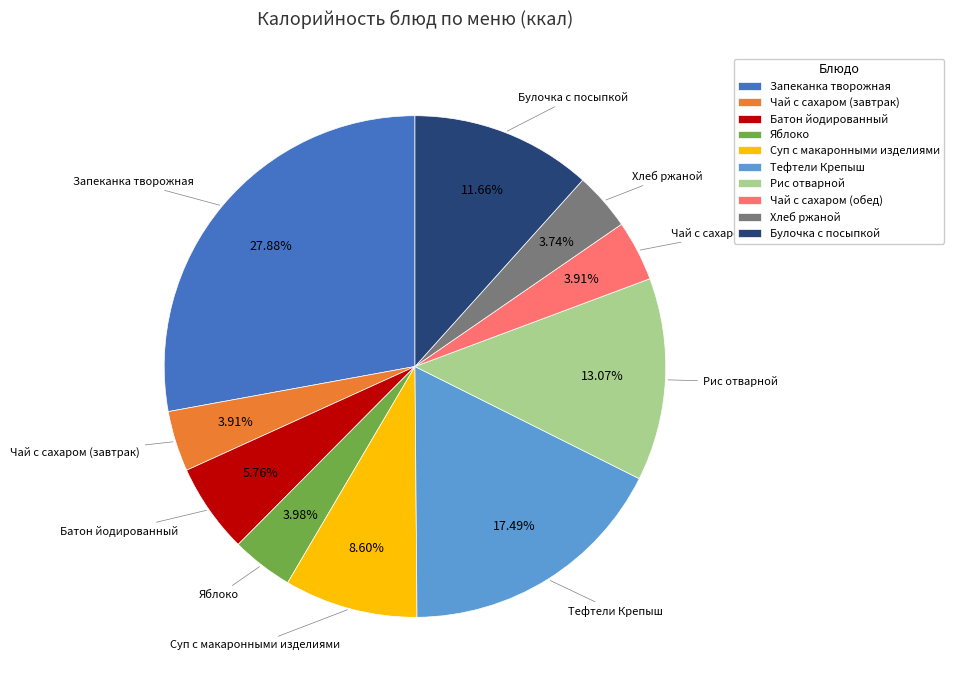

Is it true that Рис отварной is 1% of the pie?

False